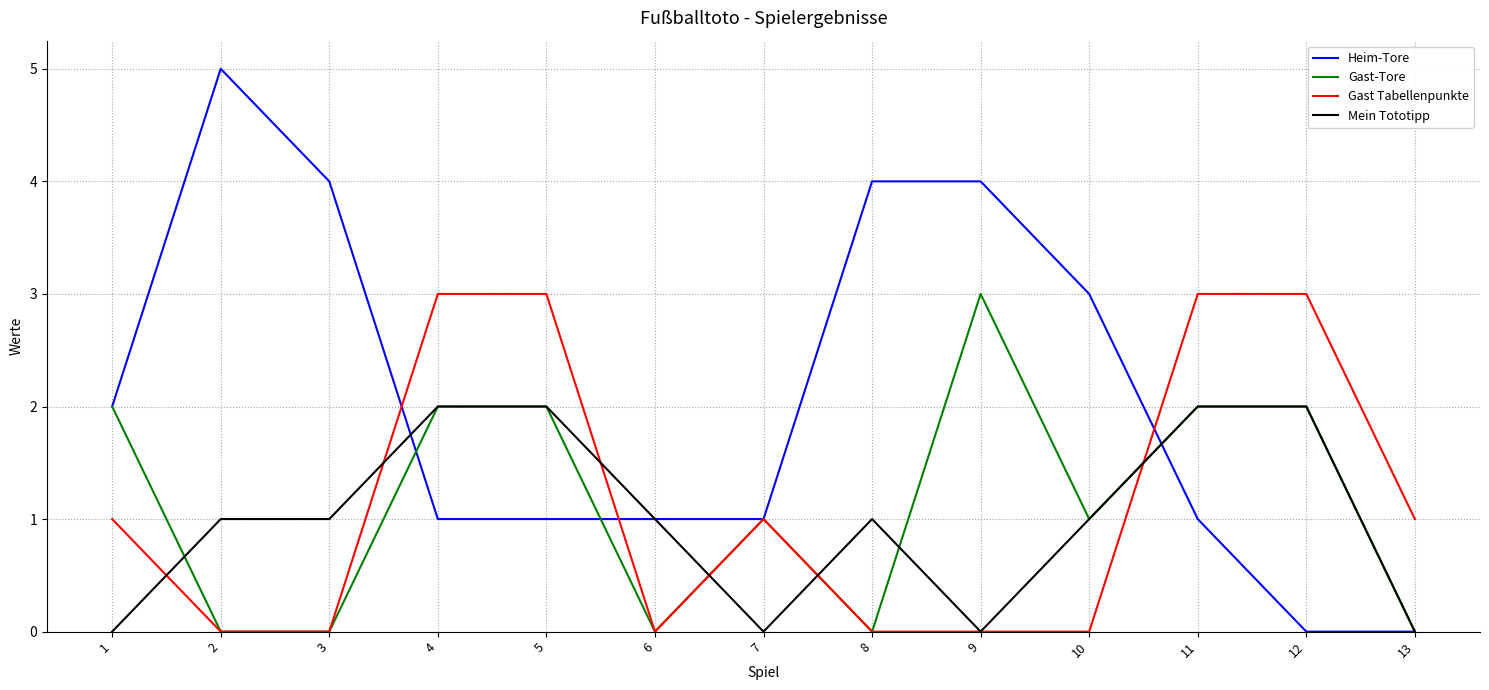

Does the chart display data point markers on the line(s)?

No